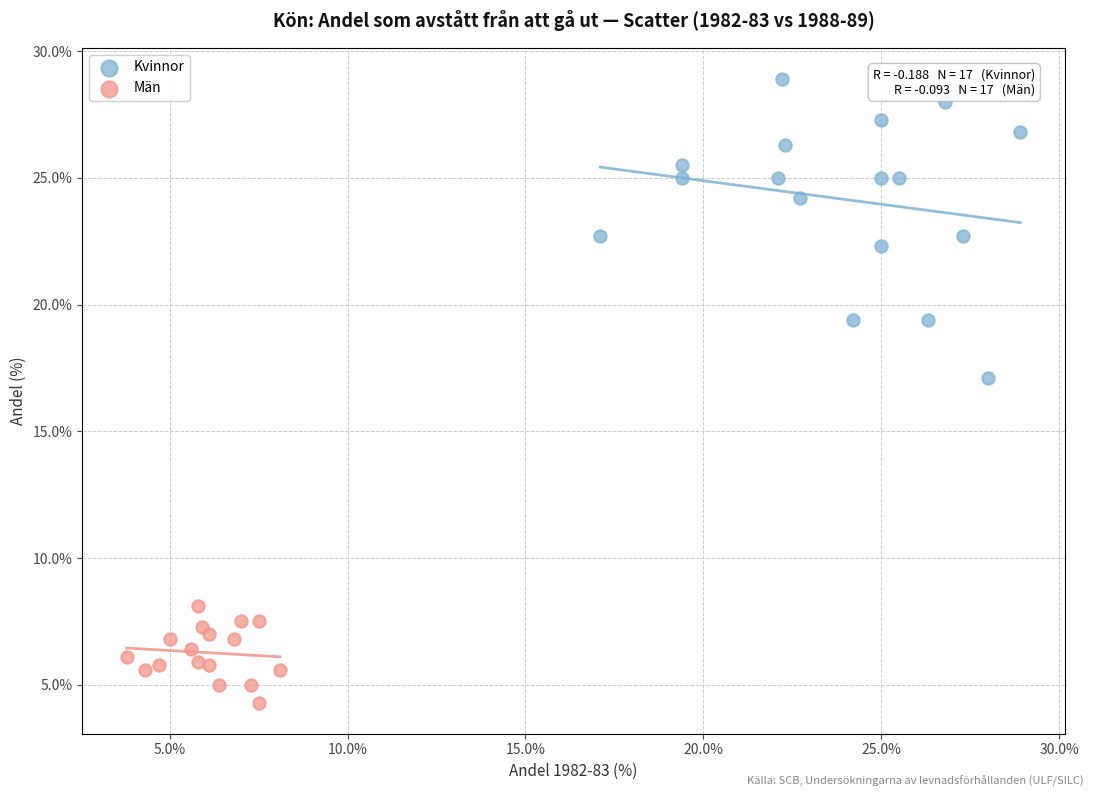

Which series has the largest Y range (max minus min)?

Kvinnor